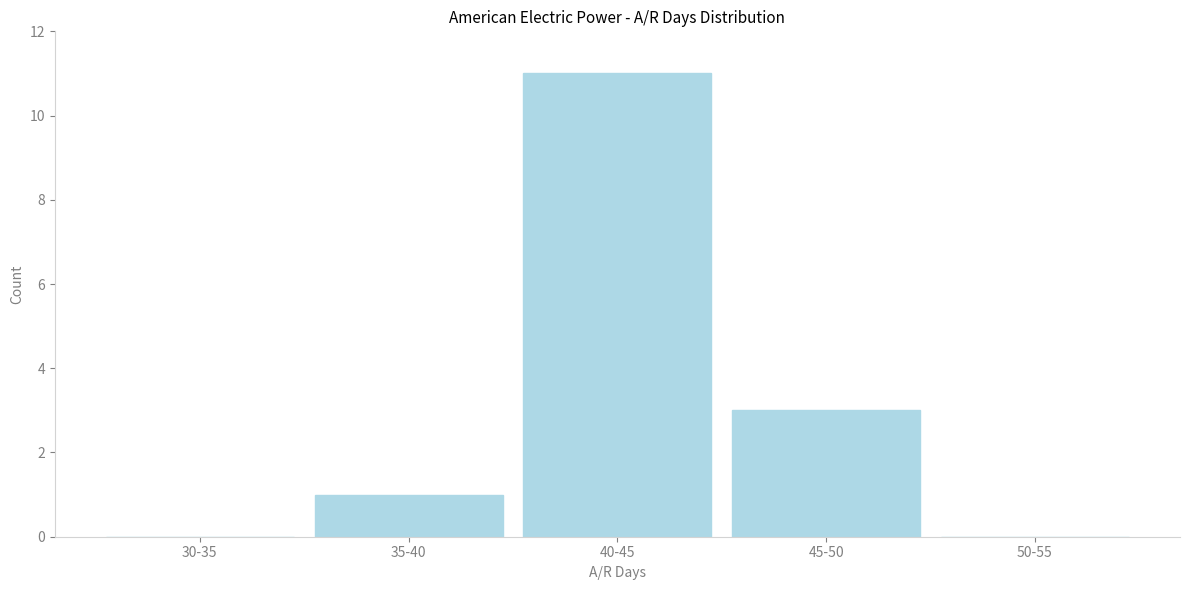

Reading right to left, transcribe all the data shown in this chart.

50-55=0	45-50=3	40-45=11	35-40=1	30-35=0